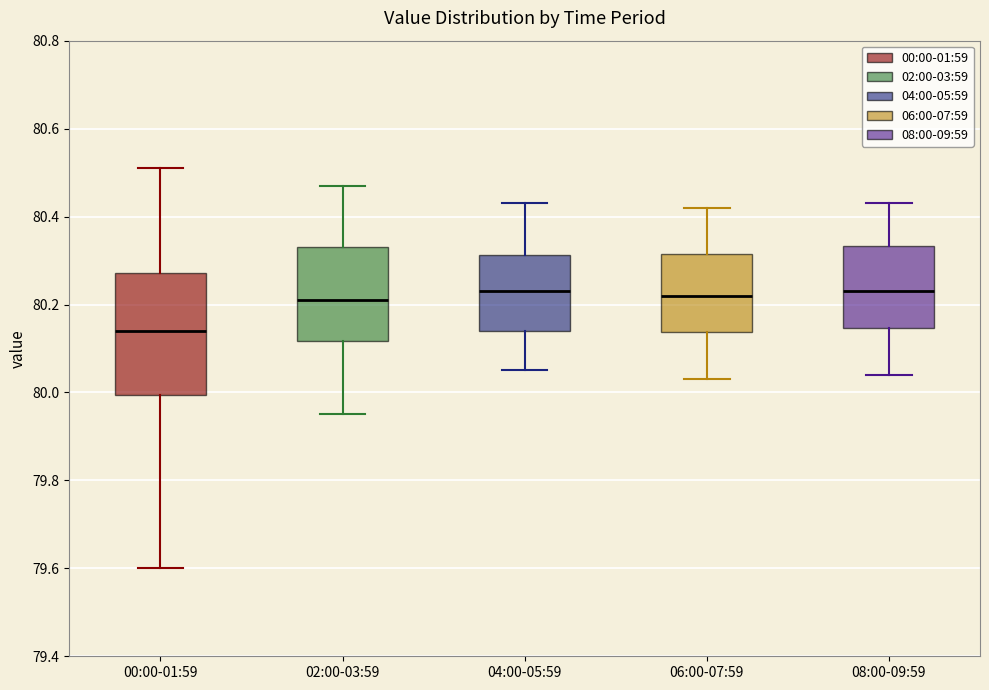

Reading left to right, read every box against the y-axis: the position of its median line, the range the box covers, and the ends of its whiskers. The values are not printed on the chart, so give them approximately, as read against the axis.

00:00-01:59: median 80.14, box 80.00 to 80.28, whiskers 79.60 to 80.52
02:00-03:59: median 80.22, box 80.12 to 80.34, whiskers 79.96 to 80.48
04:00-05:59: median 80.24, box 80.14 to 80.32, whiskers 80.06 to 80.44
06:00-07:59: median 80.22, box 80.14 to 80.32, whiskers 80.04 to 80.42
08:00-09:59: median 80.24, box 80.14 to 80.34, whiskers 80.04 to 80.44